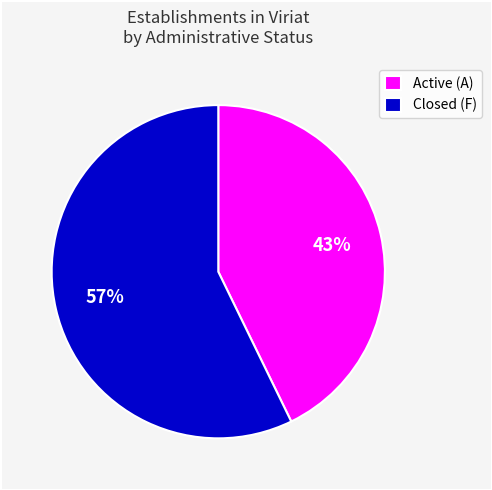

To the nearest percent, what is the difference between the Closed (F) and Active (A) slice percentages?

14%